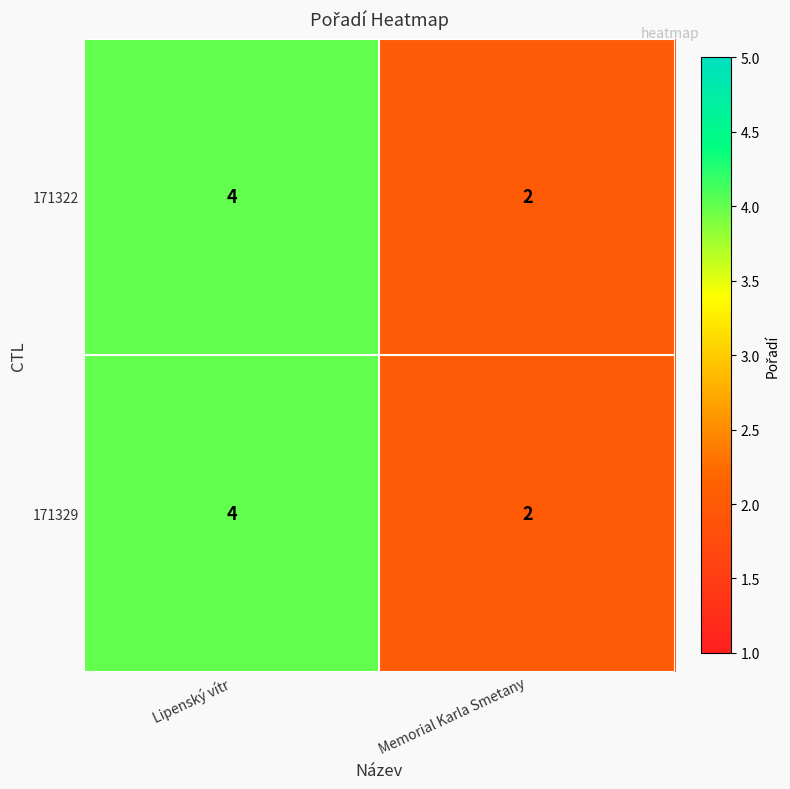

What is the minimum value shown in the chart?

2